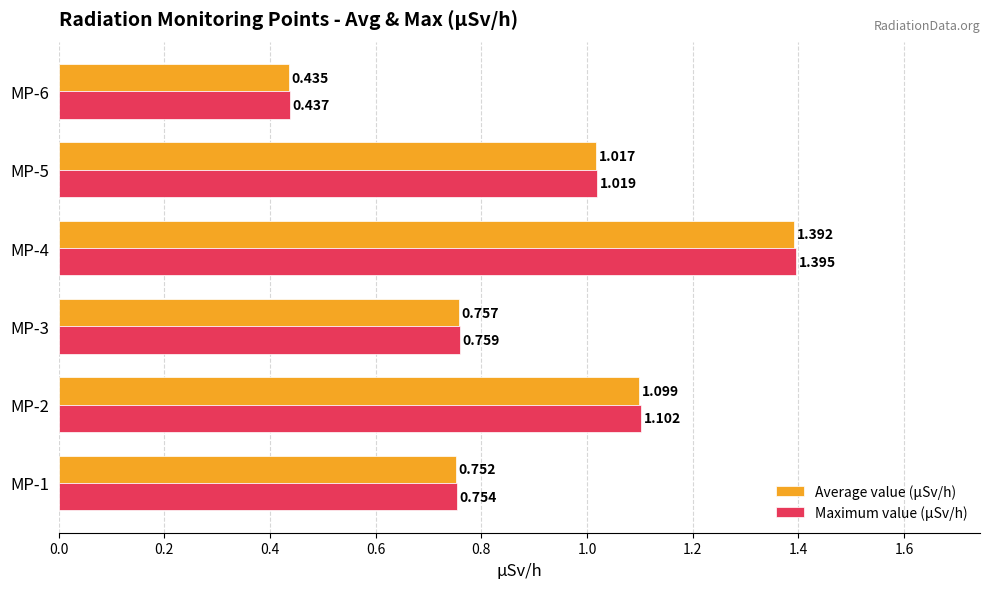

Rank the series by their maximum value, from highest to lowest.

Maximum value (μSv/h), Average value (μSv/h)